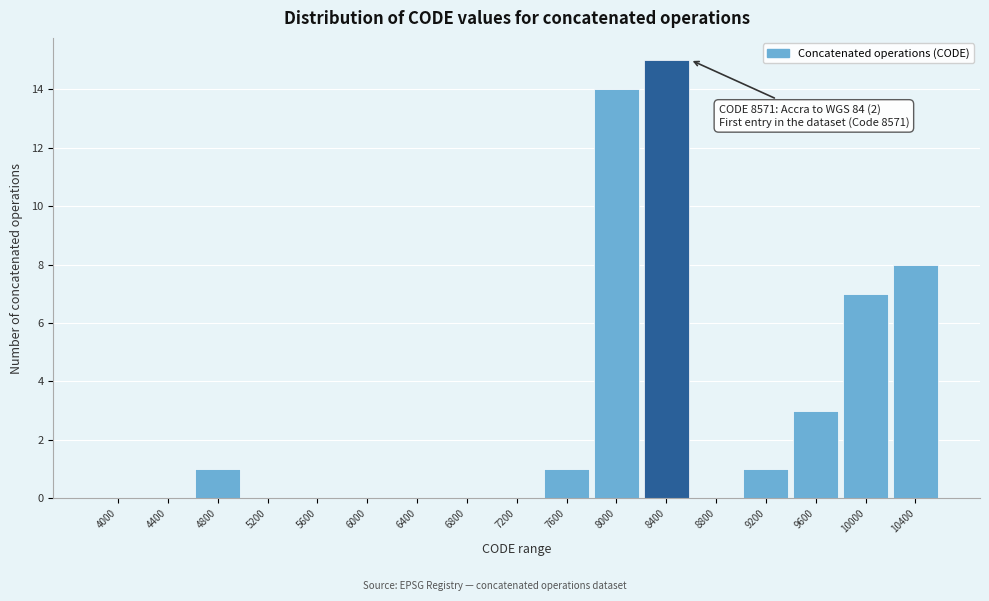

Reading left to right, what are all the values shown in this chart?

4000=0	4400=0	4800=1	5200=0	5600=0	6000=0	6400=0	6800=0	7200=0	7600=1	8000=14	8400=15	8800=0	9200=1	9600=3	10000=7	10400=8